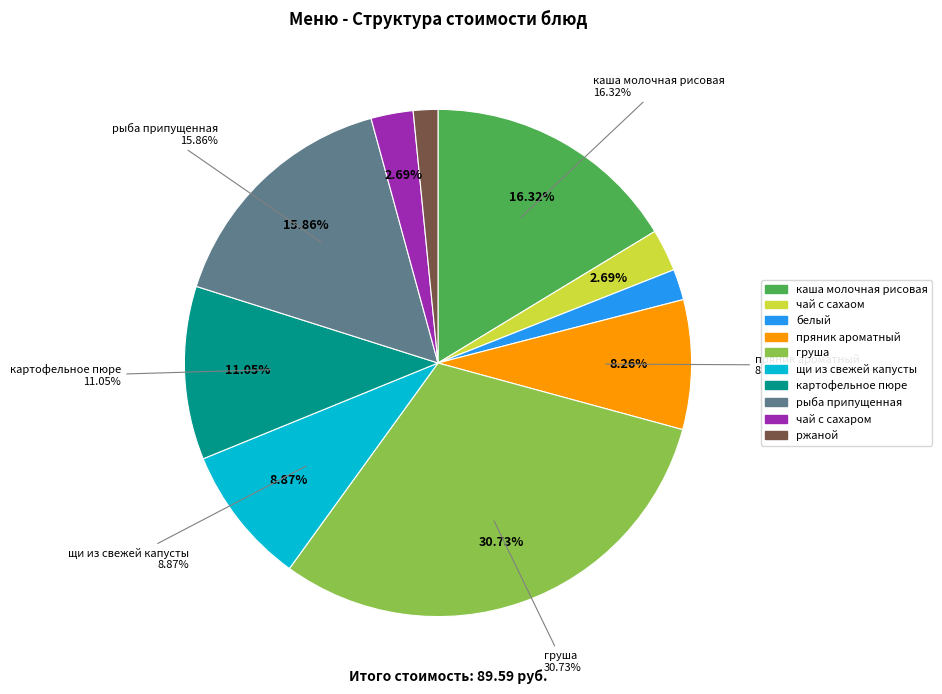

True or false: рыба припущенная accounts for 5% of the total.

False